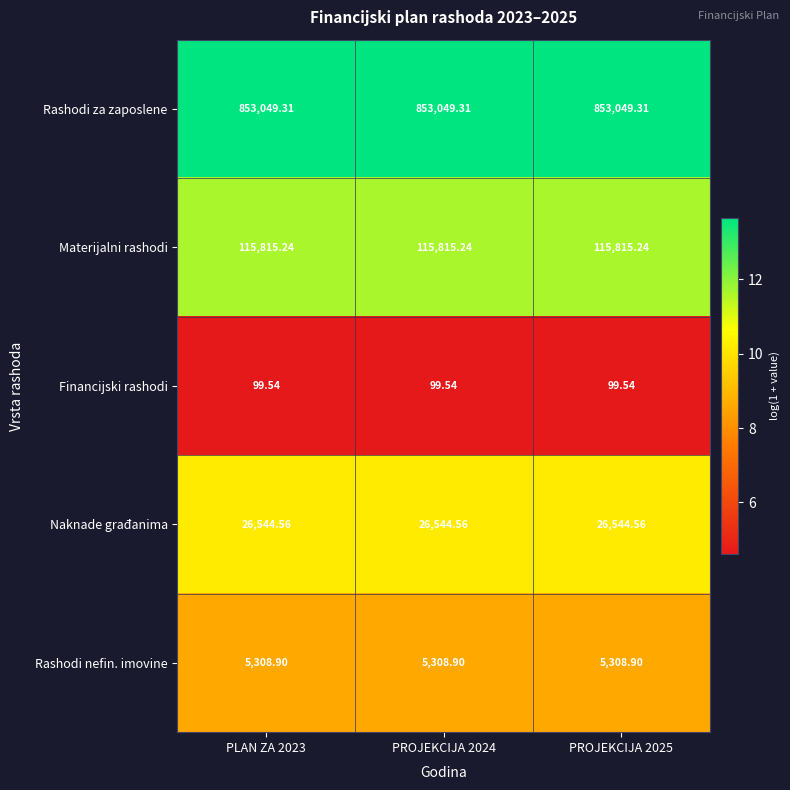

Which series has the largest total across all categories?

Rashodi za zaposlene